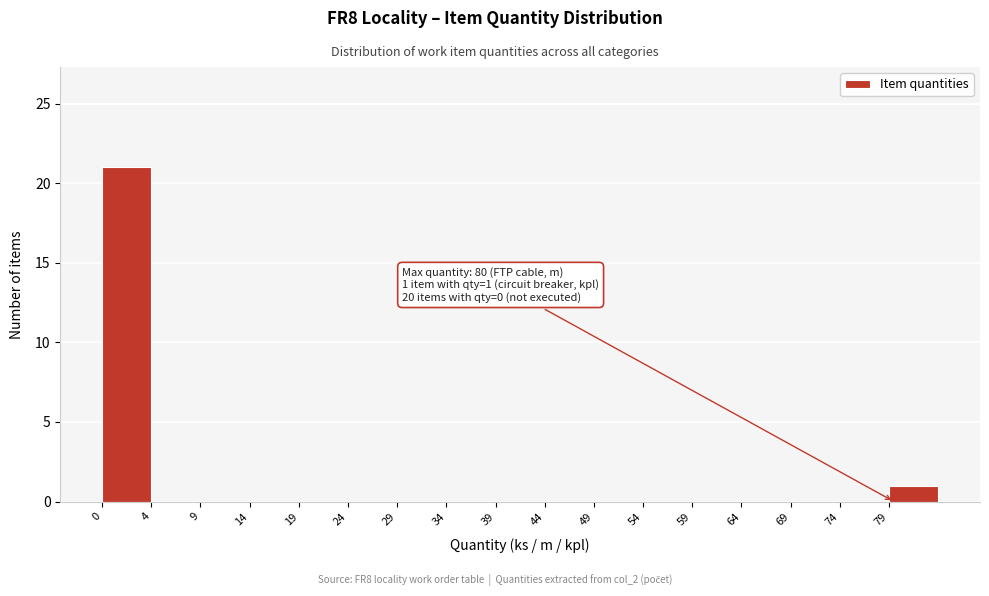

Over which range of the x-axis is the bar tallest?

-0.5 to 4.5